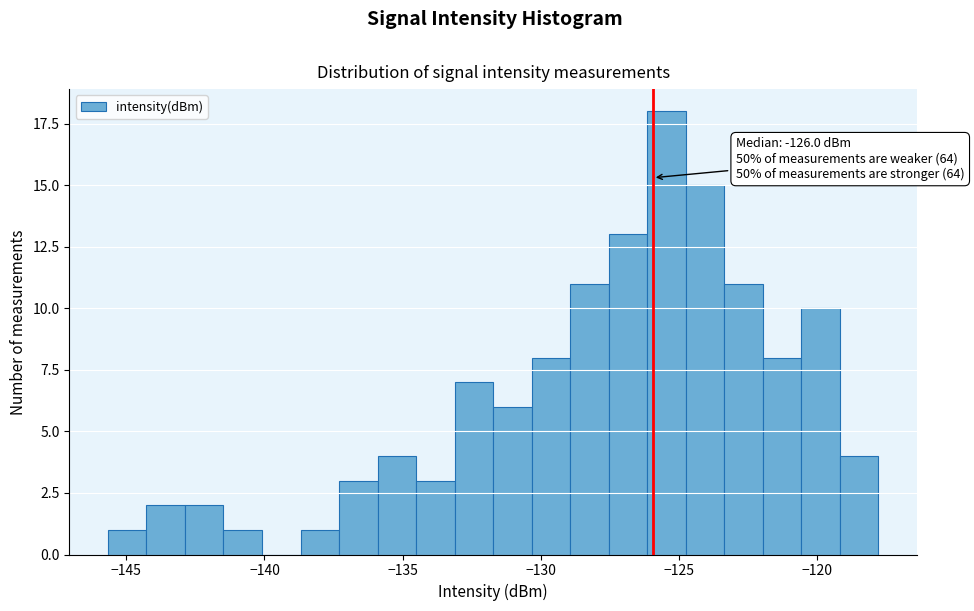

Read against the x-axis, roughly where is the centre of the tallest bar?

-125.5